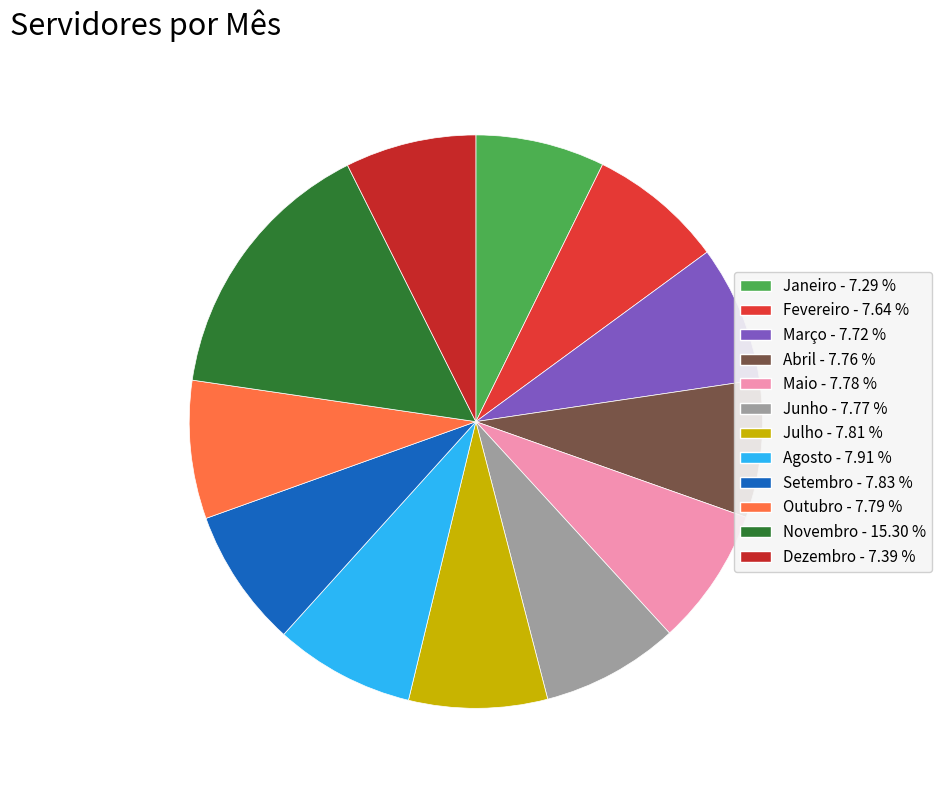

Does any single category account for the majority?

No